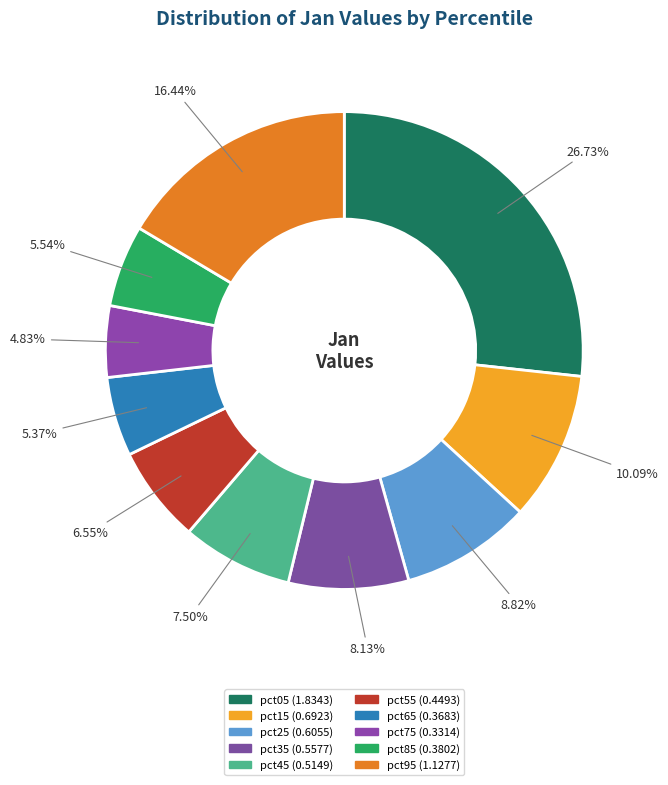

Does pct35 account for over 50% of the chart?

No